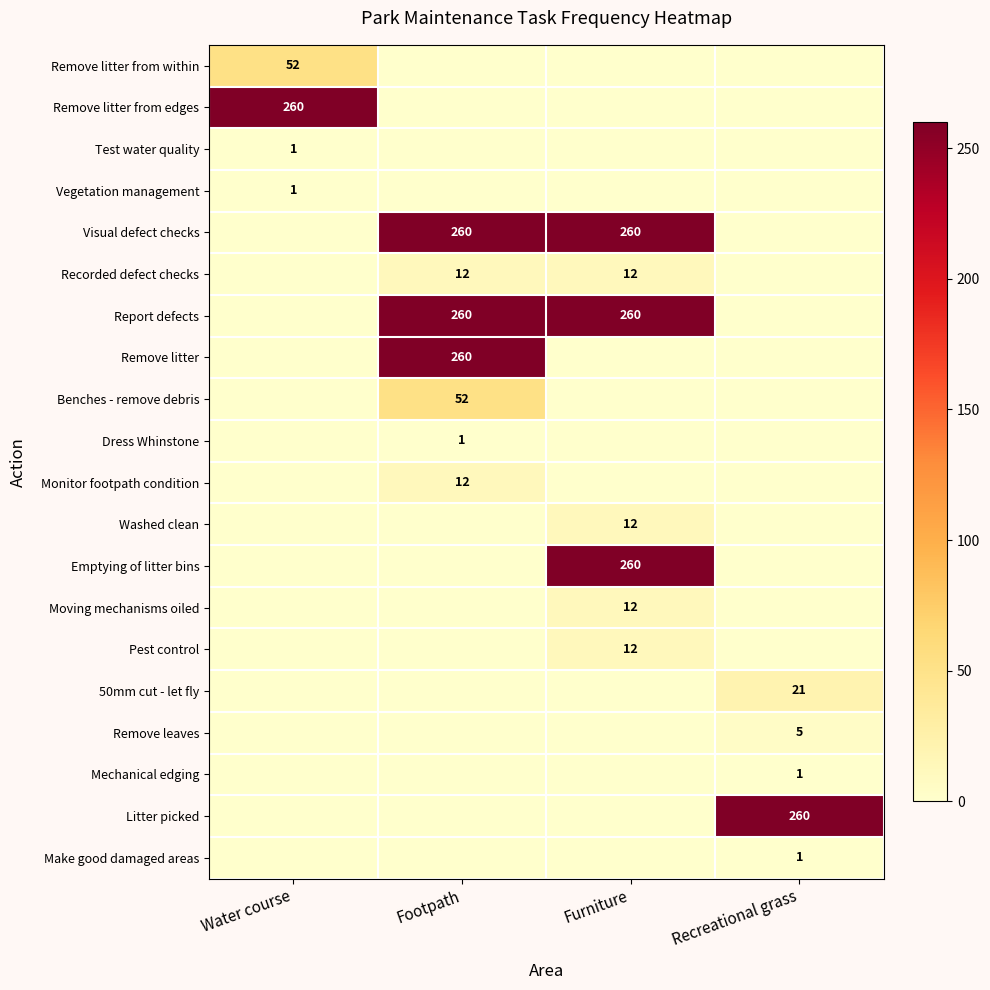

The Visual defect checks series shows 260 at Furniture. True or false?

True